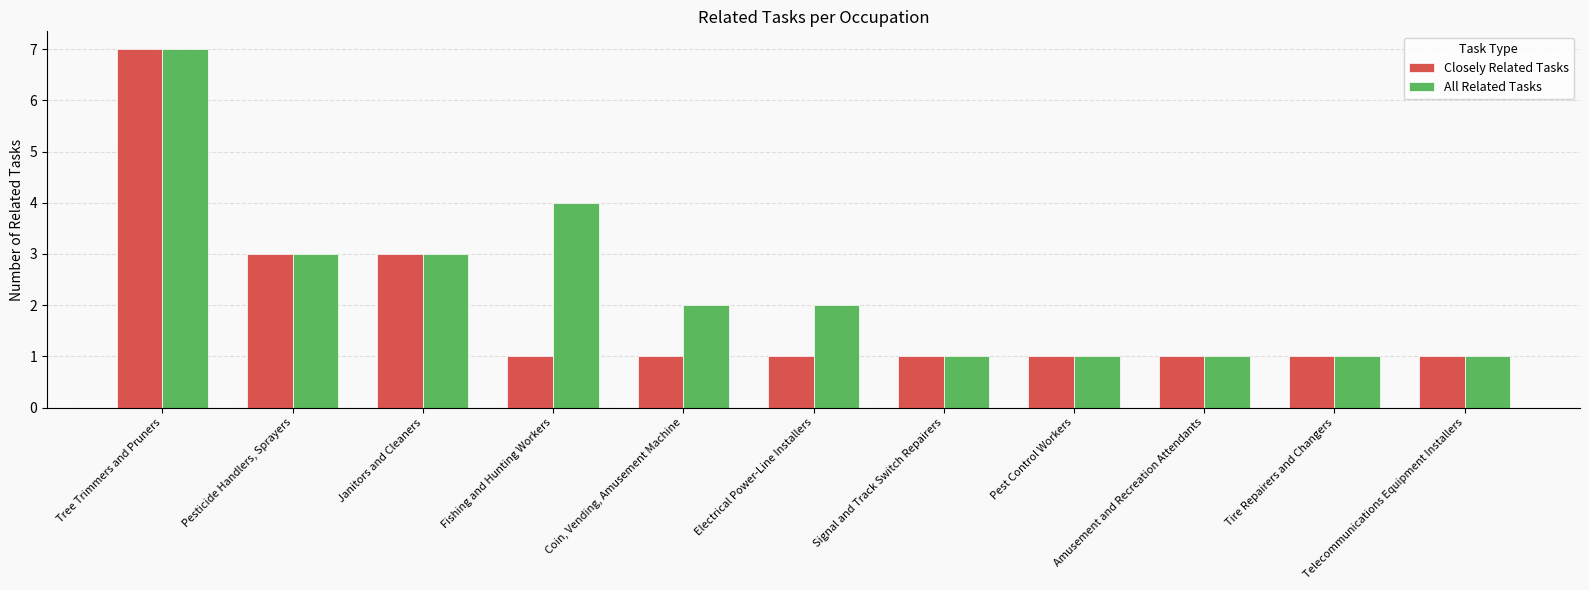

Reading right to left, what are all the values shown in this chart?

Closely Related Tasks: Telecommunications Equipment Installers=1	Tire Repairers and Changers=1	Amusement and Recreation Attendants=1	Pest Control Workers=1	Signal and Track Switch Repairers=1	Electrical Power-Line Installers=1	Coin, Vending, Amusement Machine=1	Fishing and Hunting Workers=1	Janitors and Cleaners=3	Pesticide Handlers, Sprayers=3	Tree Trimmers and Pruners=7
All Related Tasks: Telecommunications Equipment Installers=1	Tire Repairers and Changers=1	Amusement and Recreation Attendants=1	Pest Control Workers=1	Signal and Track Switch Repairers=1	Electrical Power-Line Installers=2	Coin, Vending, Amusement Machine=2	Fishing and Hunting Workers=4	Janitors and Cleaners=3	Pesticide Handlers, Sprayers=3	Tree Trimmers and Pruners=7